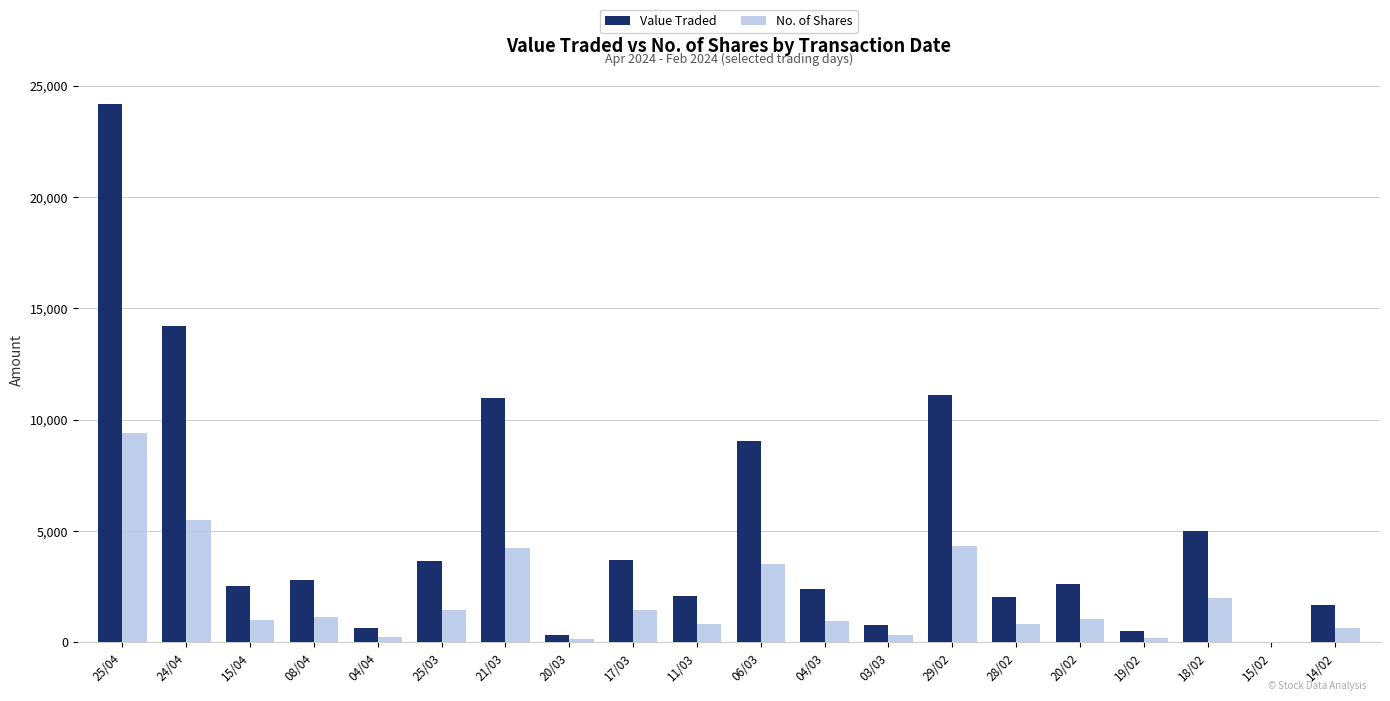

Which series has the widest spread of values?

Value Traded